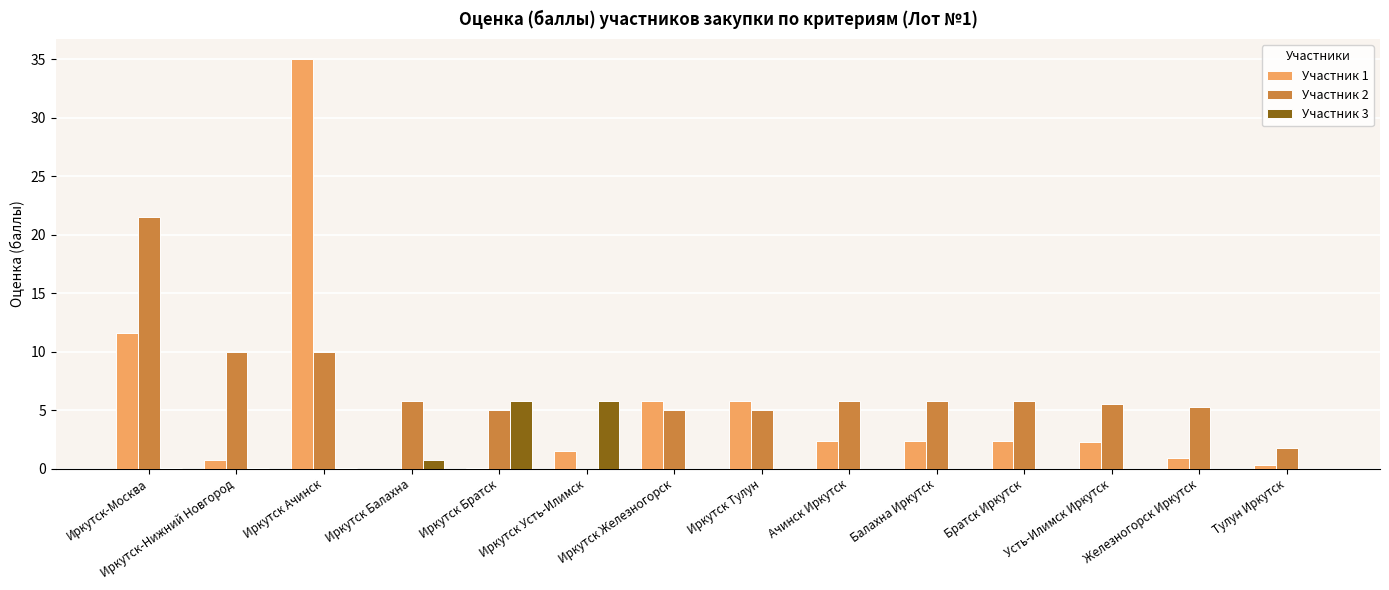

At which label is Участник 3 closest to 2?

Иркутск Балахна